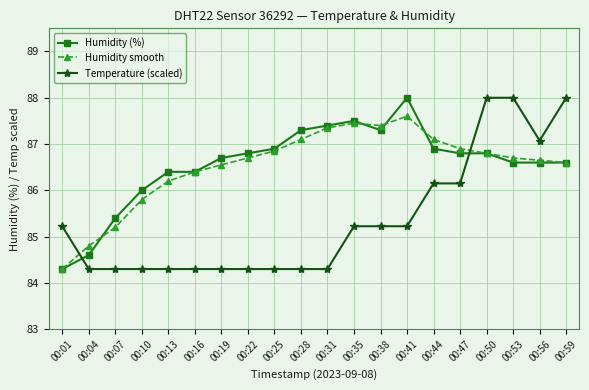

How many lines are shown in the chart?

3